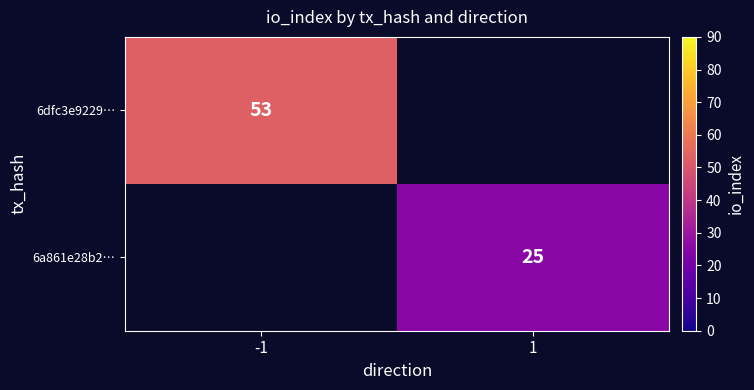

What is the maximum value shown in the chart?

53.0